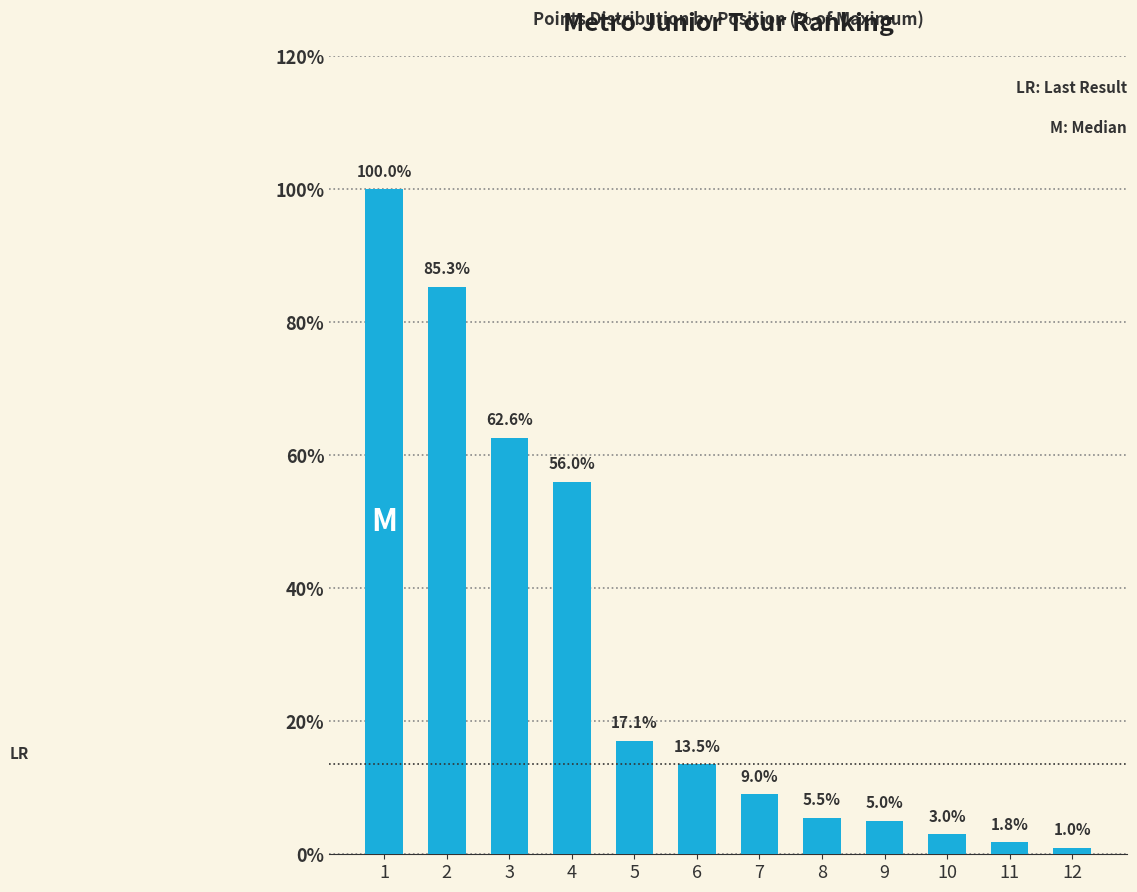

At which category does the chart reach its peak across all series?

1